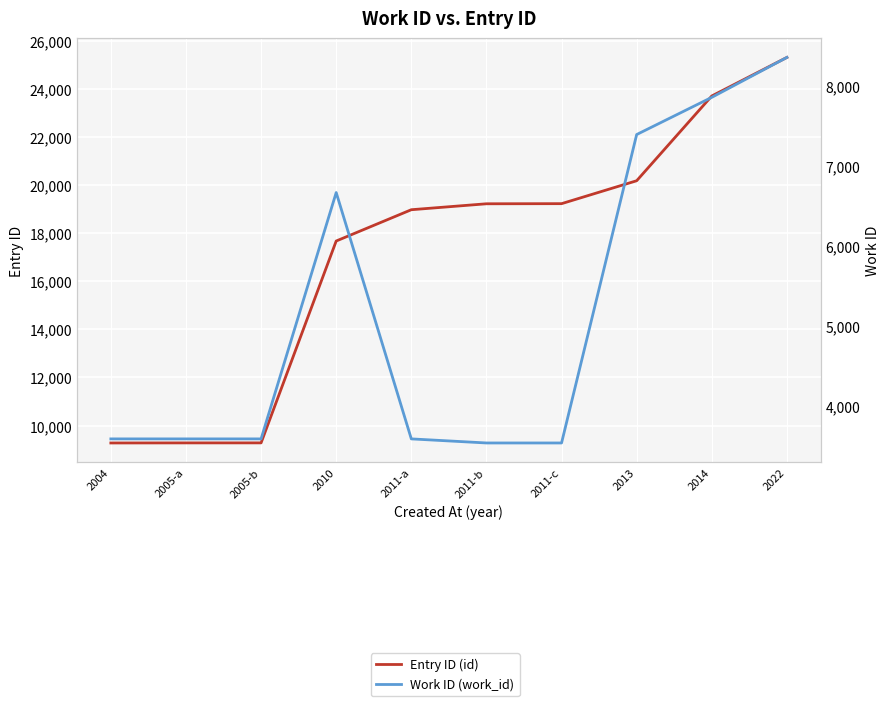

At how many categories does at least one series exceed 21705?

2